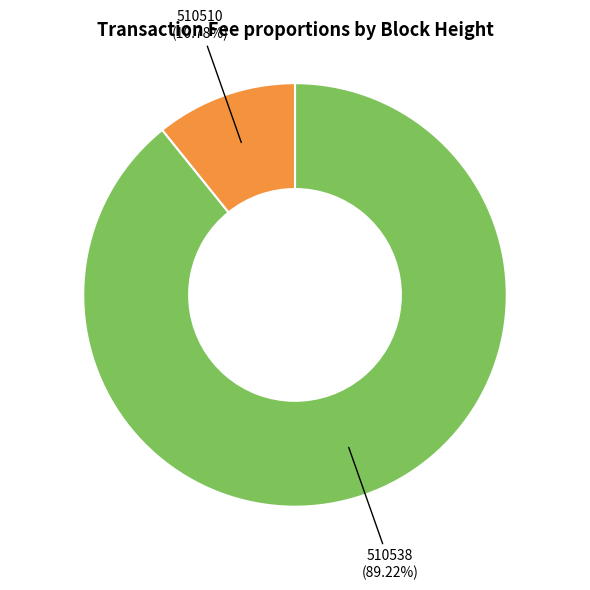

Which category has the smallest portion of the pie?

510510